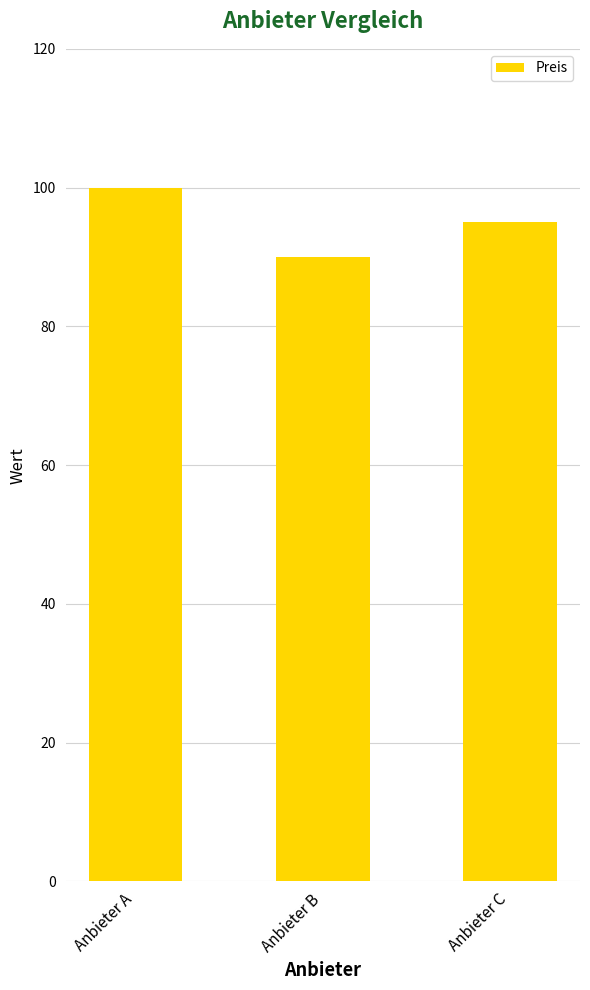

True or false: the data shows 90 at Anbieter B.

True